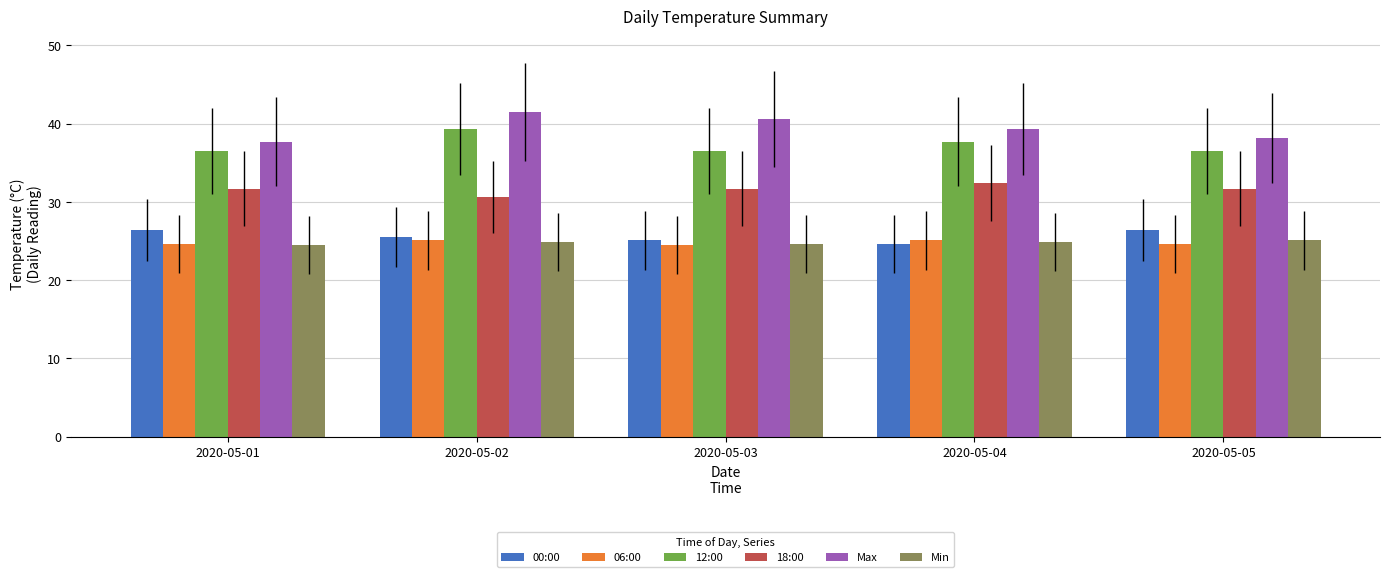

What is the maximum value shown in the chart?

41.5